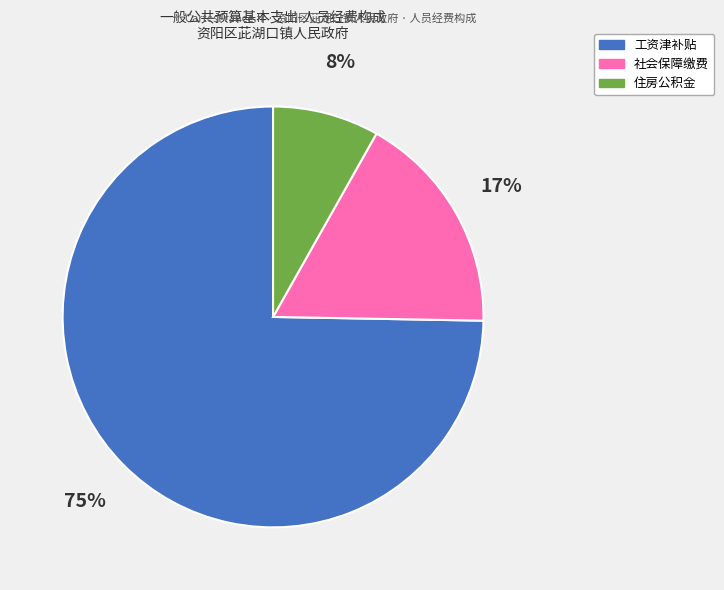

Does 住房公积金 represent more than half of the total?

No